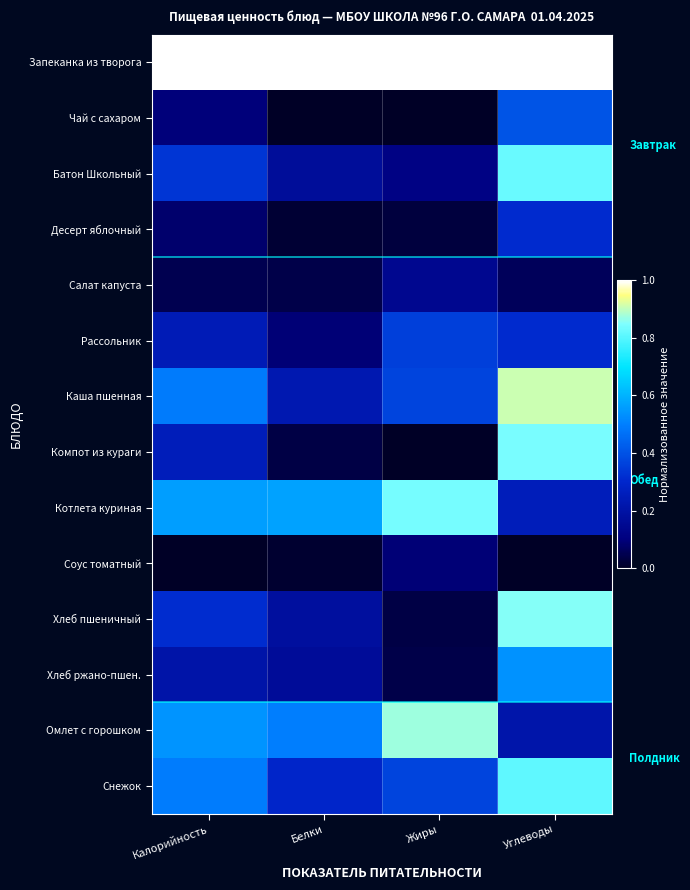

What is the total value across all series at Калорийность?

4.7